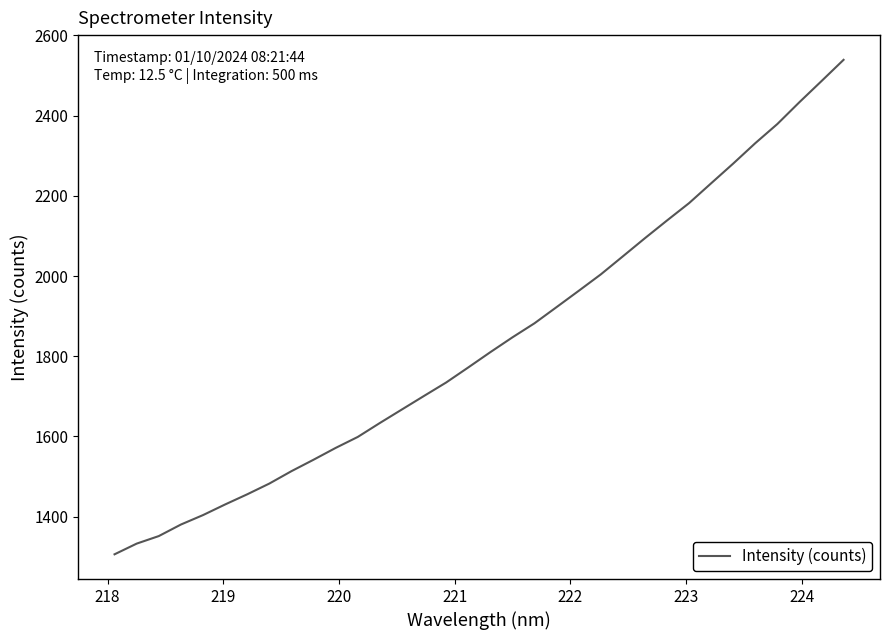

What is the smallest value displayed?

1306.2